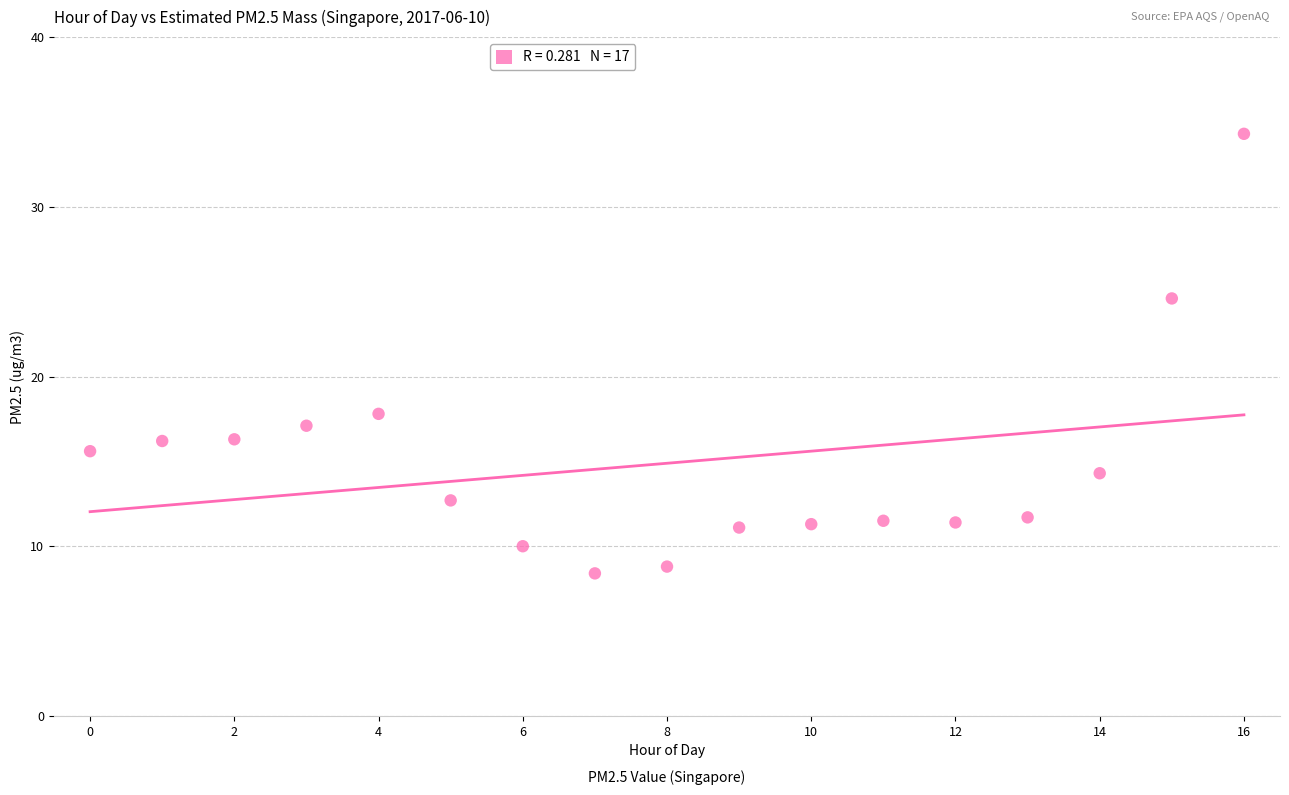

What Y value in the scatter plot is closest to 21?

17.8